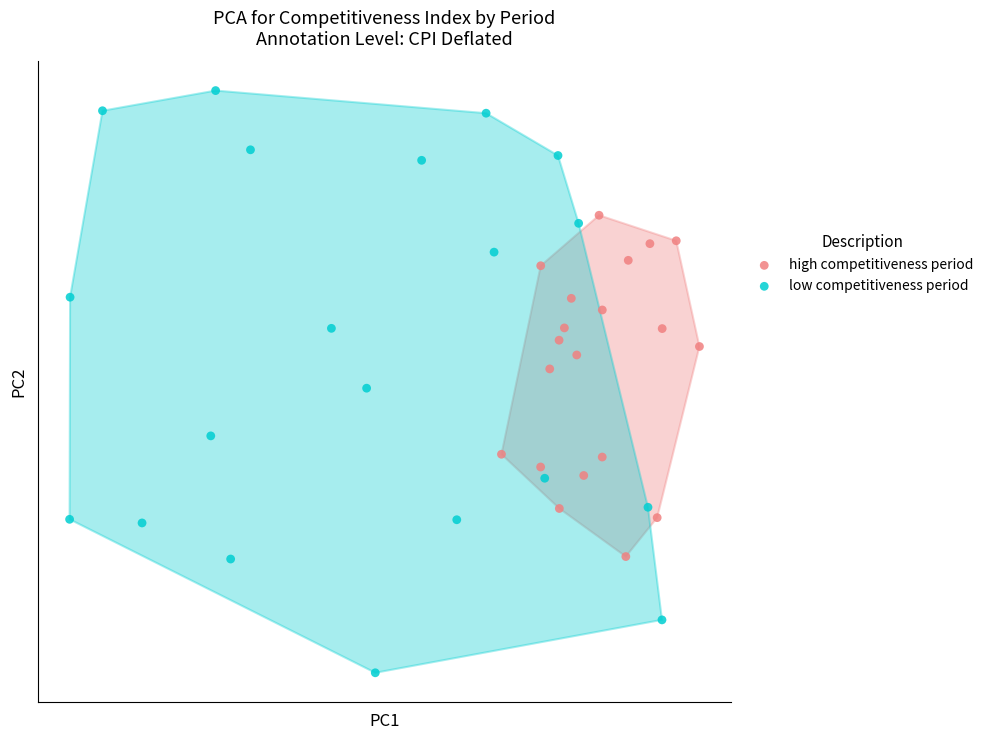

What are all the series names shown in the legend?

high competitiveness period, low competitiveness period